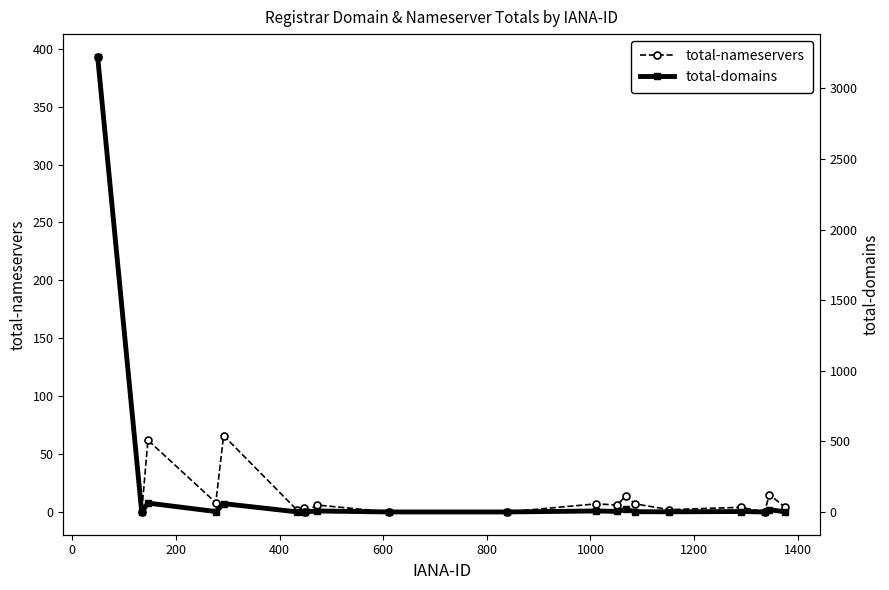

What is the difference between the highest and lowest values at 800?

1